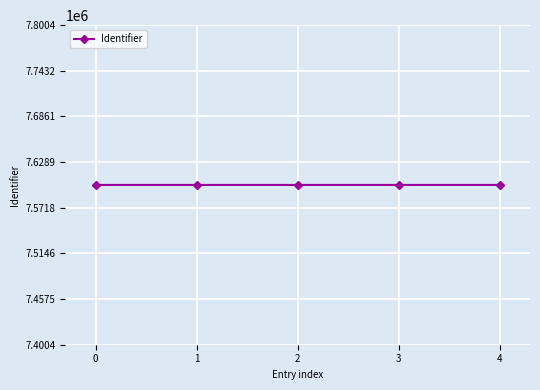

The chart shows a value of 13184664 at 2. True or false?

False